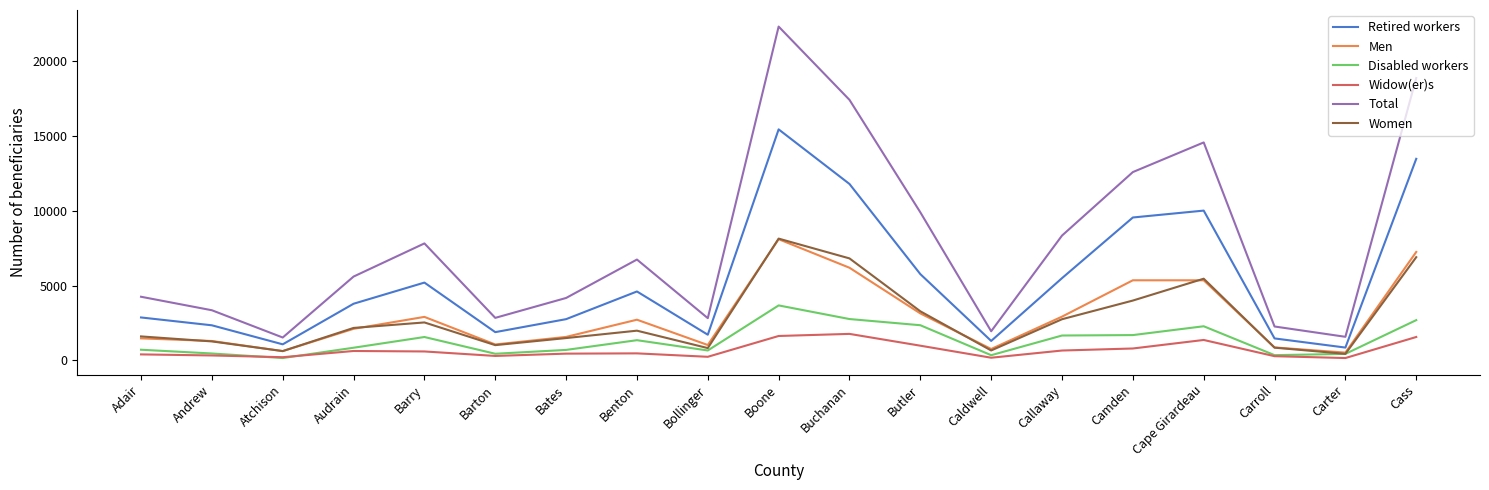

At which category is the sum across all series the highest?

Boone